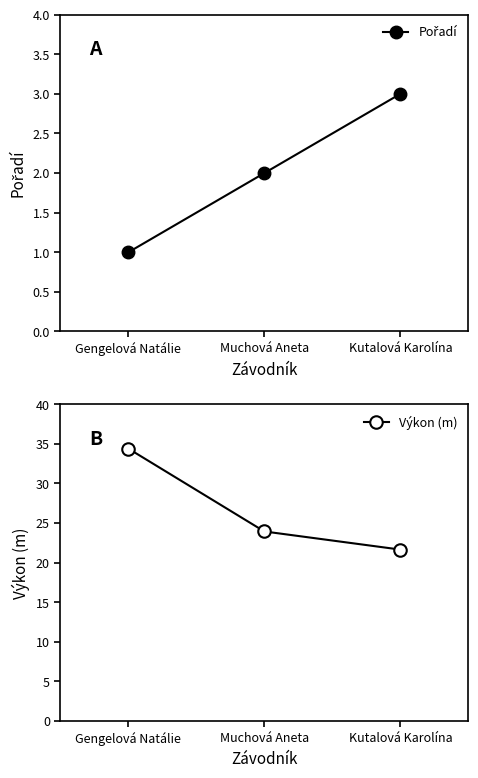

Does the chart display data point markers on the line(s)?

Yes